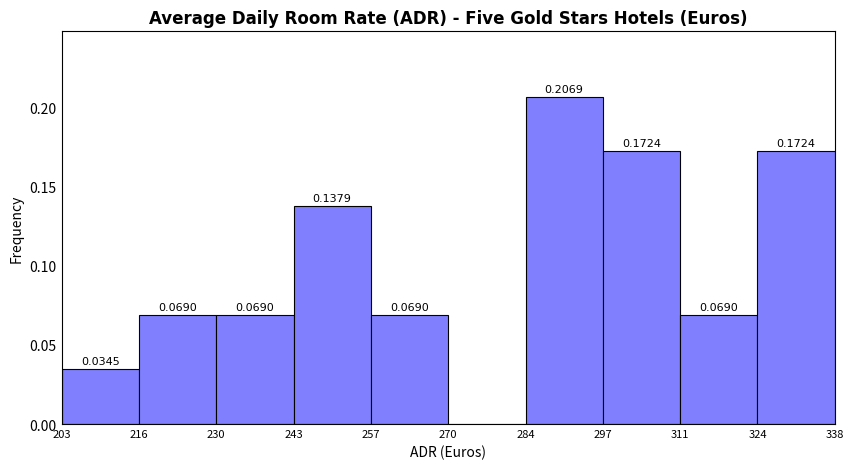

Which range on the x-axis has the tallest bar?

284 to 297